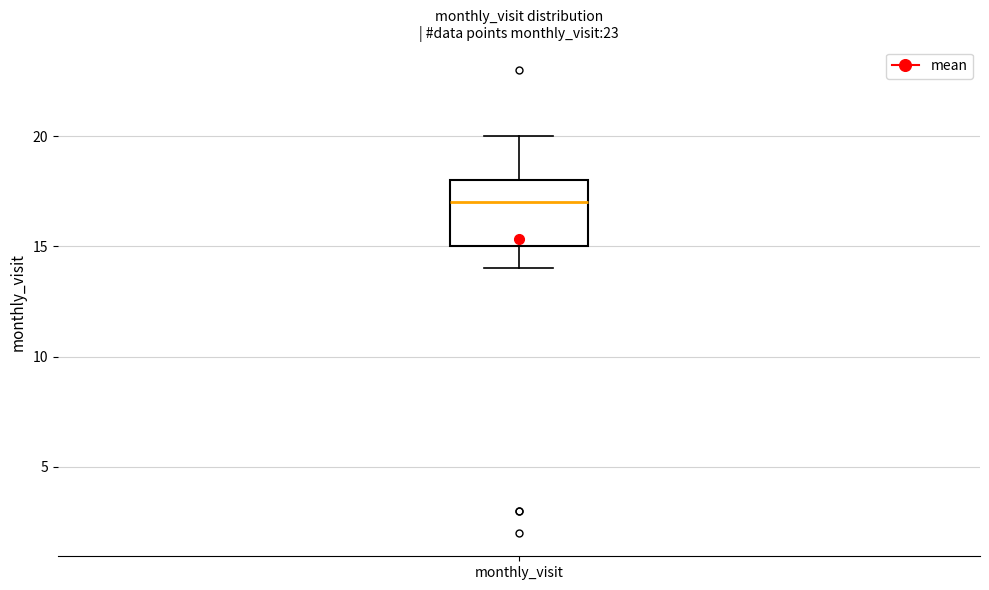

Transcribe this box plot: give where the median line is, the range the box spans, and where the two whiskers end, as read against the y-axis. The values are not printed on the chart, so give them approximately, as read against the axis.

median 17, box 15 to 18, whiskers 14 to 20